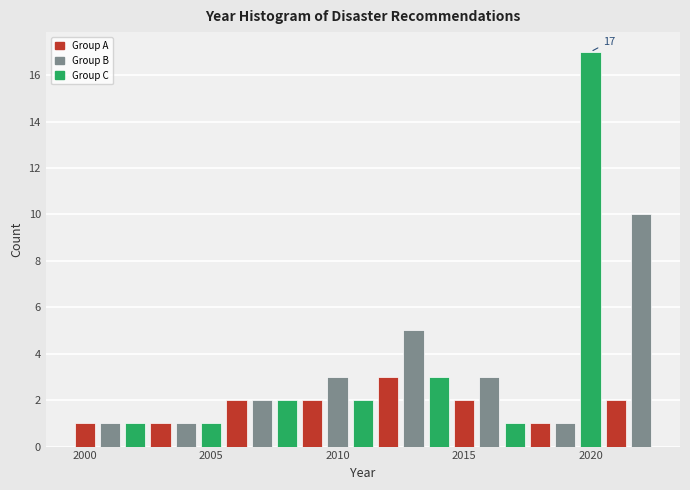

Read against the x-axis, roughly where is the centre of the tallest bar?

2020.0